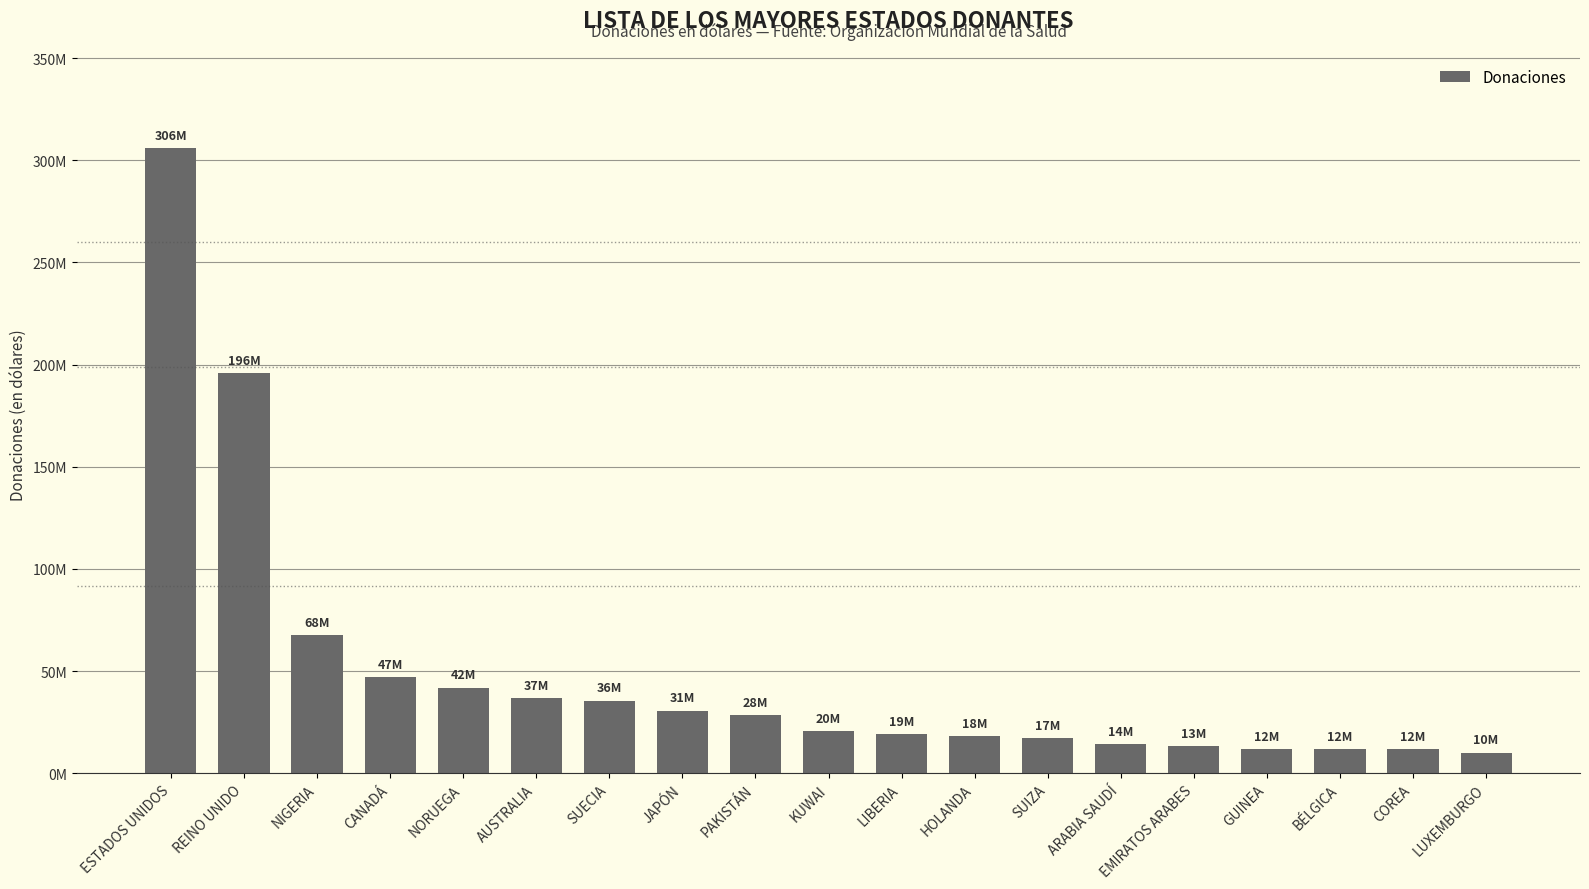

Does the chart contain any negative values?

No